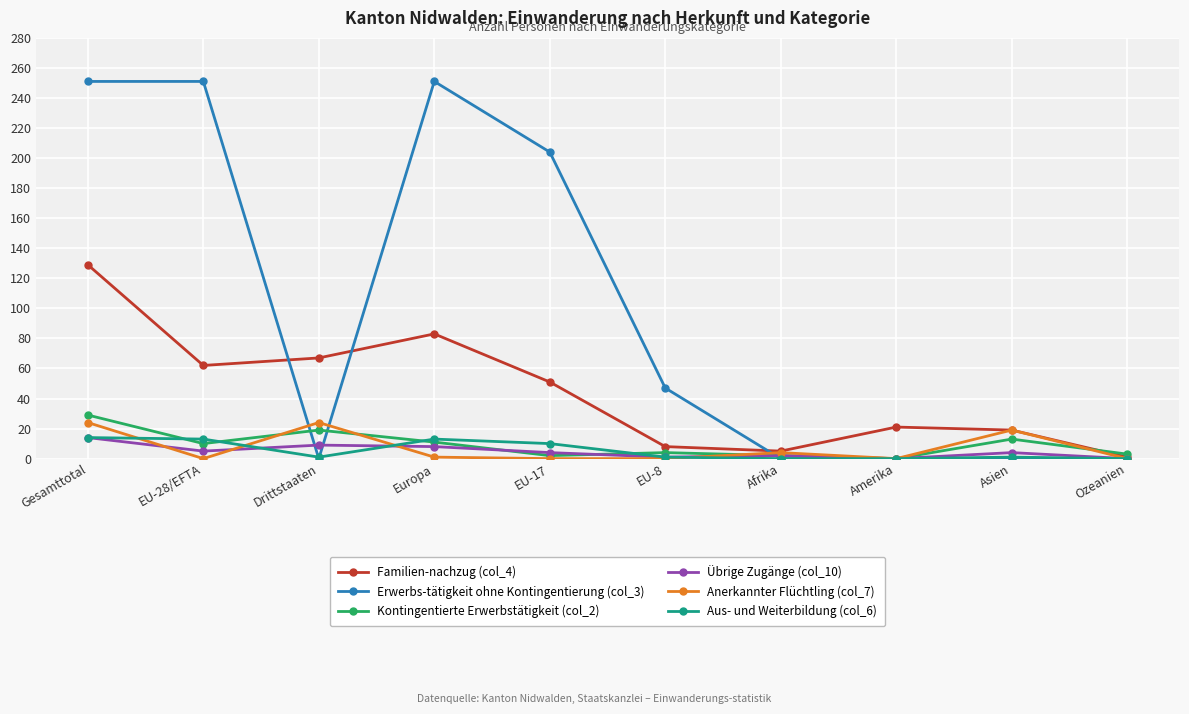

True or false: Familien-nachzug (col_4) has a value of 67 at Drittstaaten.

True